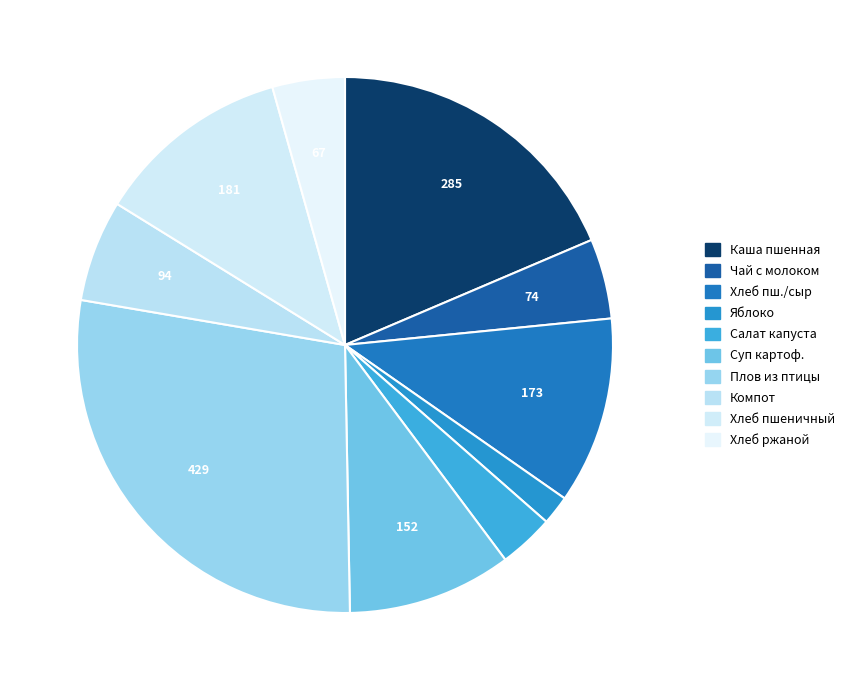

Which slice is the largest?

Плов из птицы